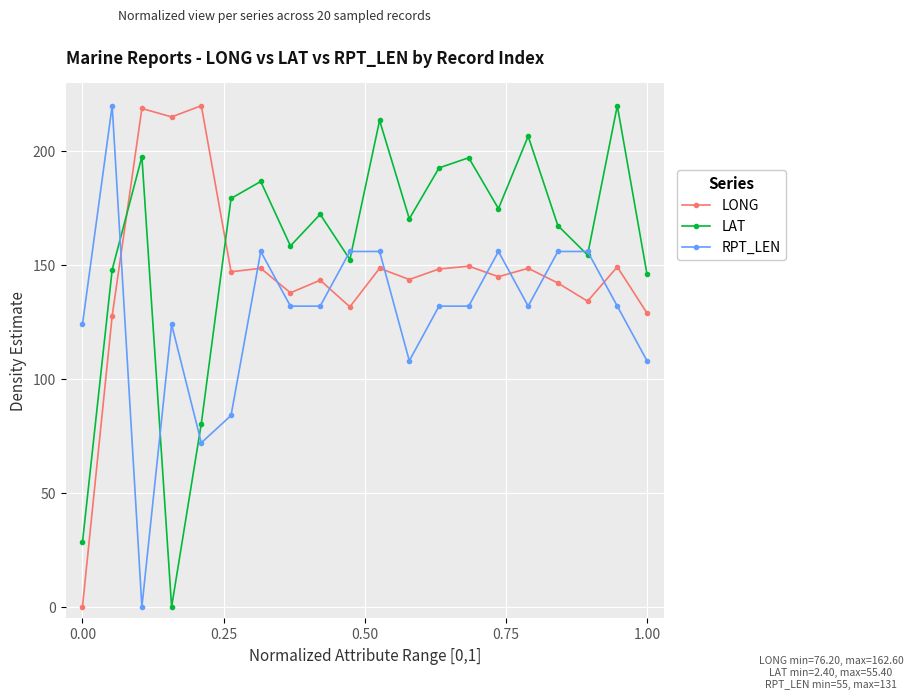

List the series in order of their overall mean, lowest first.

RPT_LEN, LONG, LAT